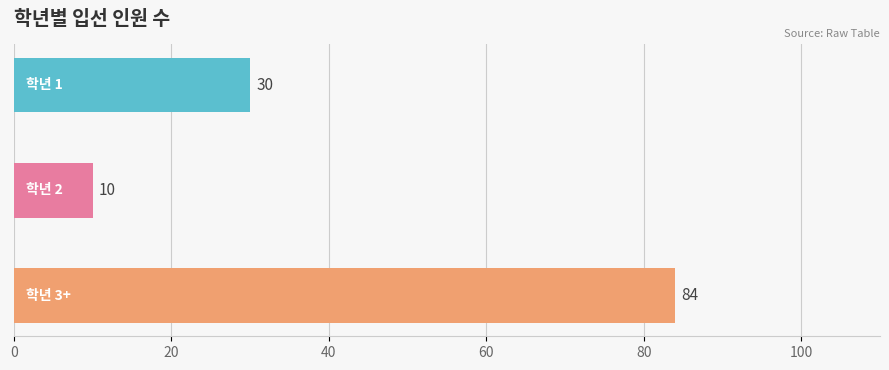

Is the value of 학년 1 at 학년 2 greater than the value of 학년 2 at 학년 2?

Yes